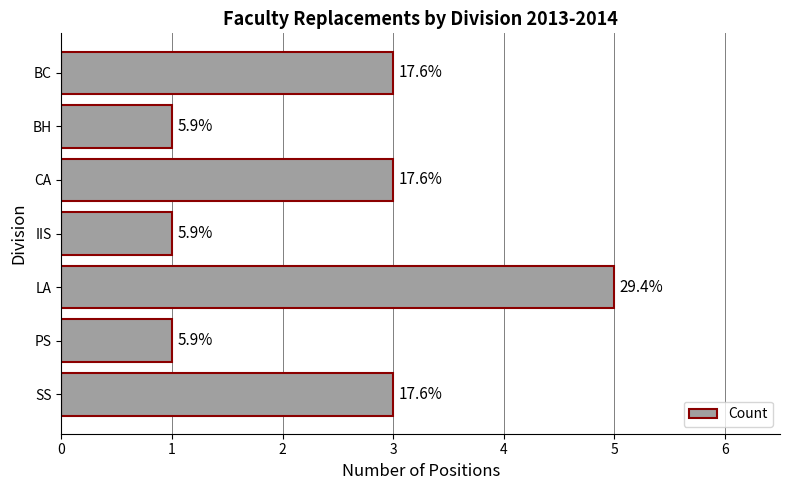

How many bars are there in total?

7